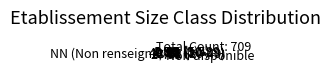

Is there any slice that represents more than half of the pie?

No